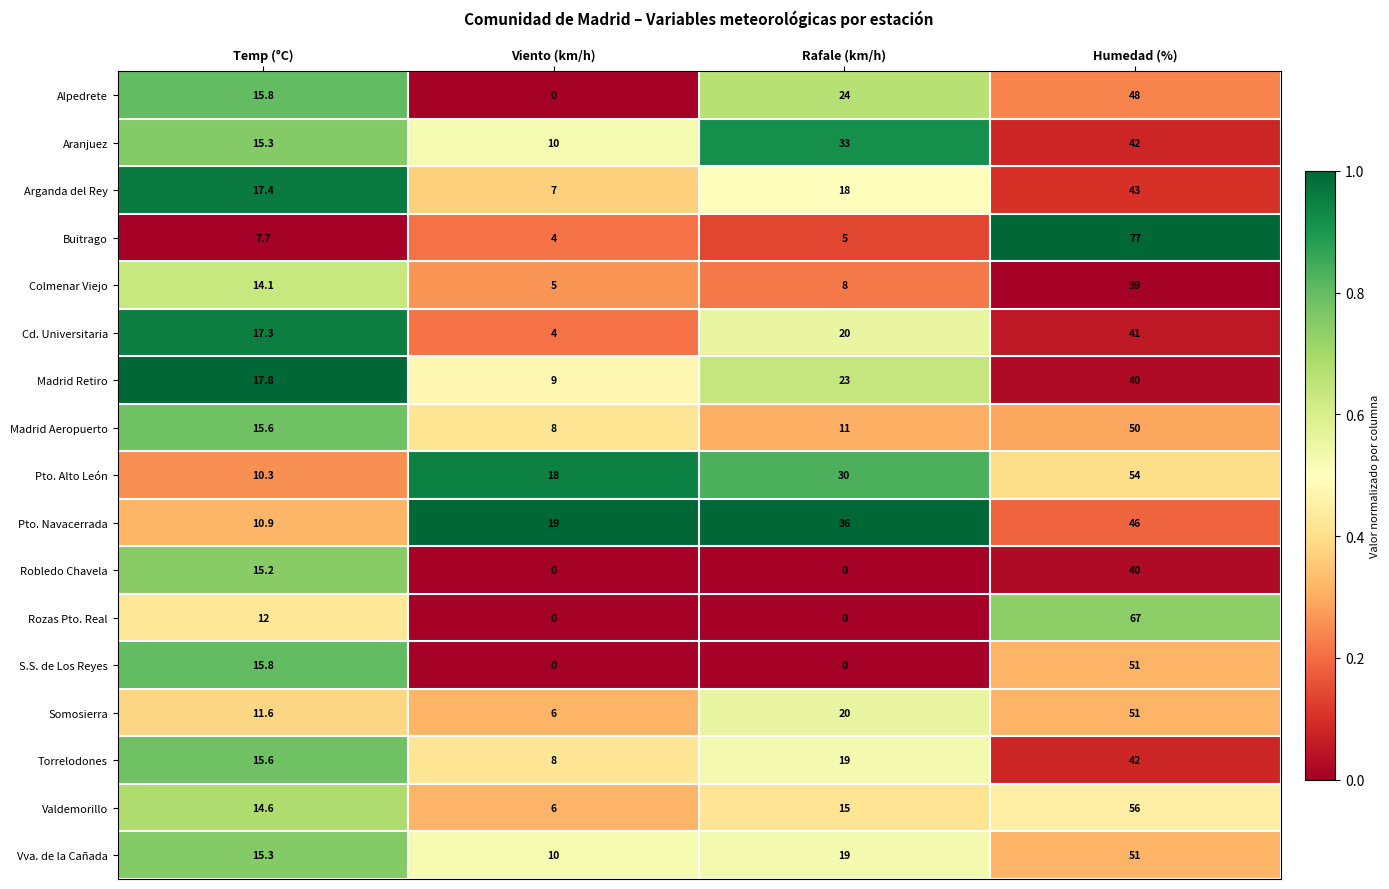

What is the difference between the Somosierra values at Temp (°C) and Humedad (%)?

39.4